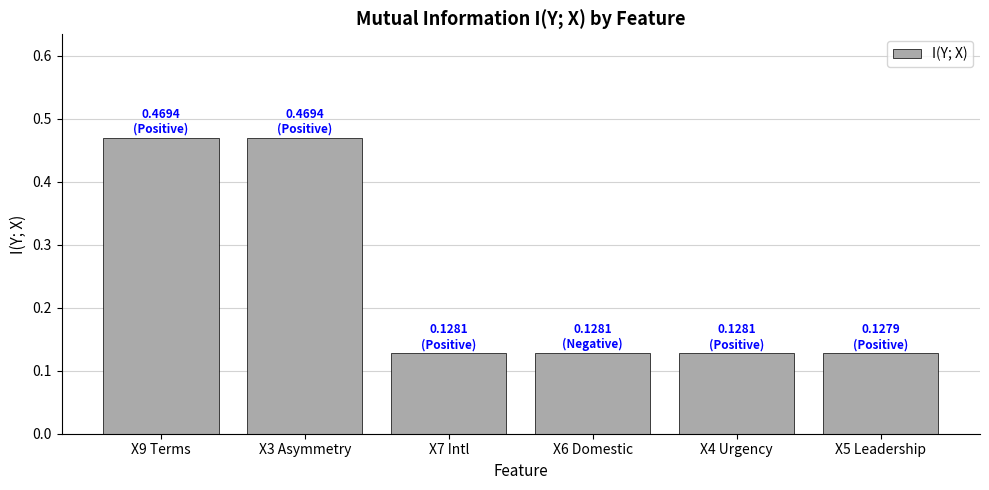

What is the difference between the maximum and minimum values?

0.3